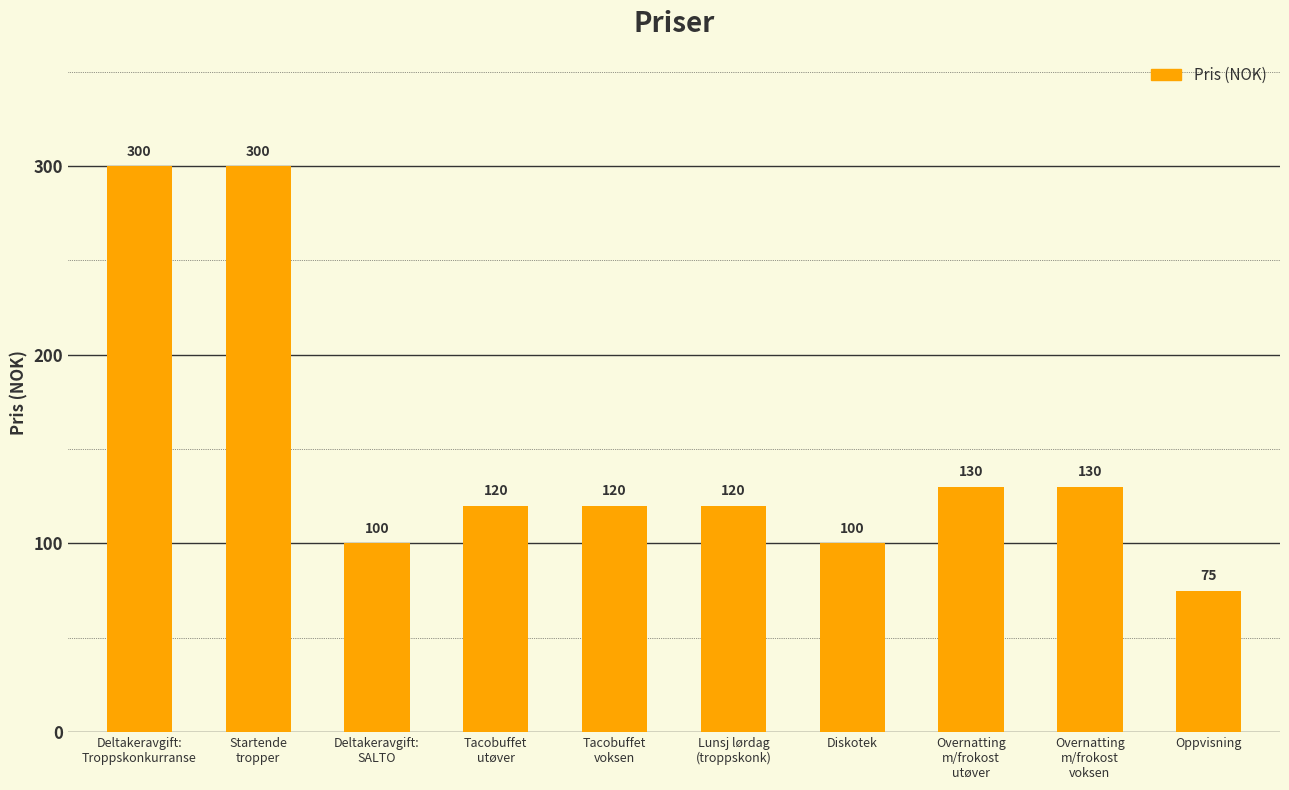

True or false: the data shows 72 at Overnatting
m/frokost
voksen.

False